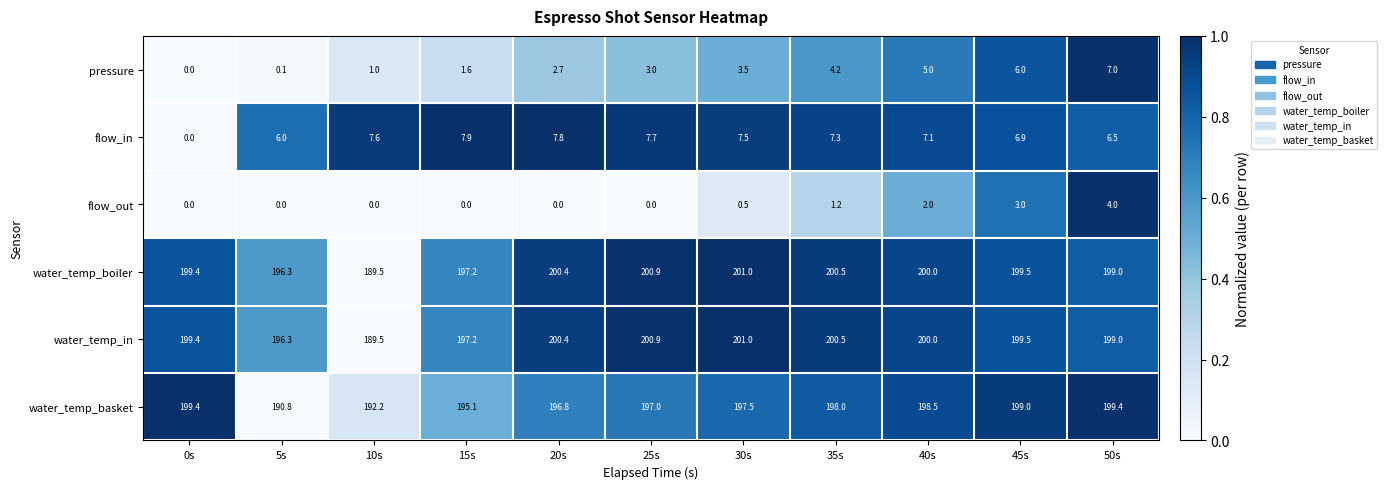

What is the difference between the highest and lowest values at 10s?

192.2